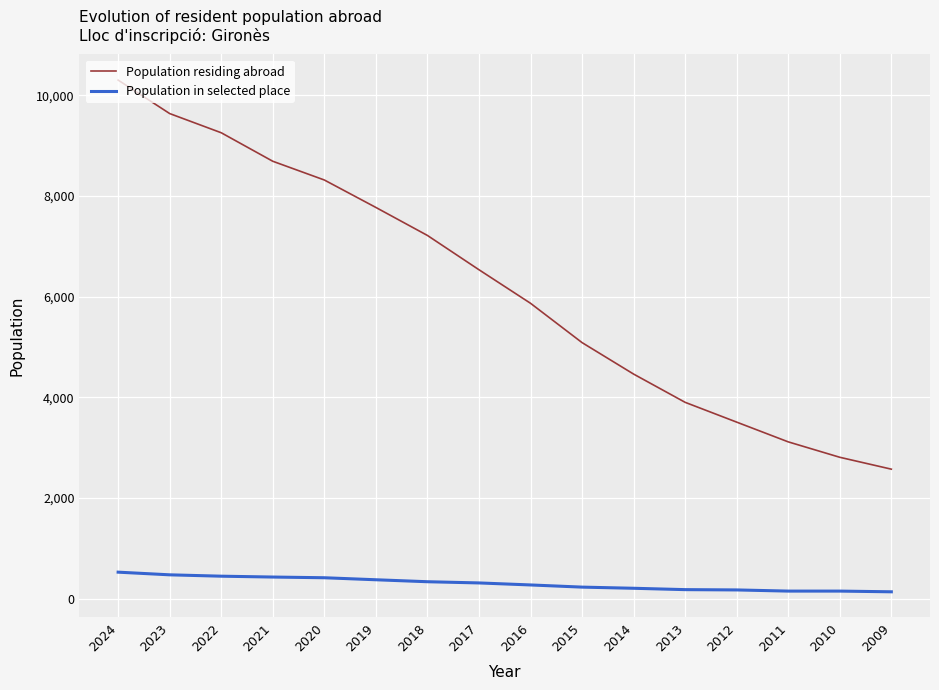

What is the total value across all series at 2016?

6143